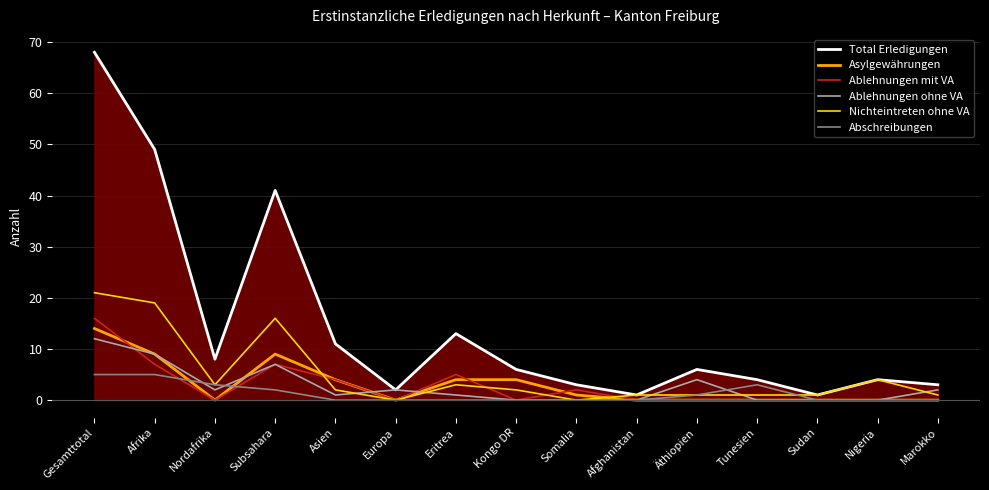

Is it true that Ablehnungen mit VA equals 7 at Nigeria?

False